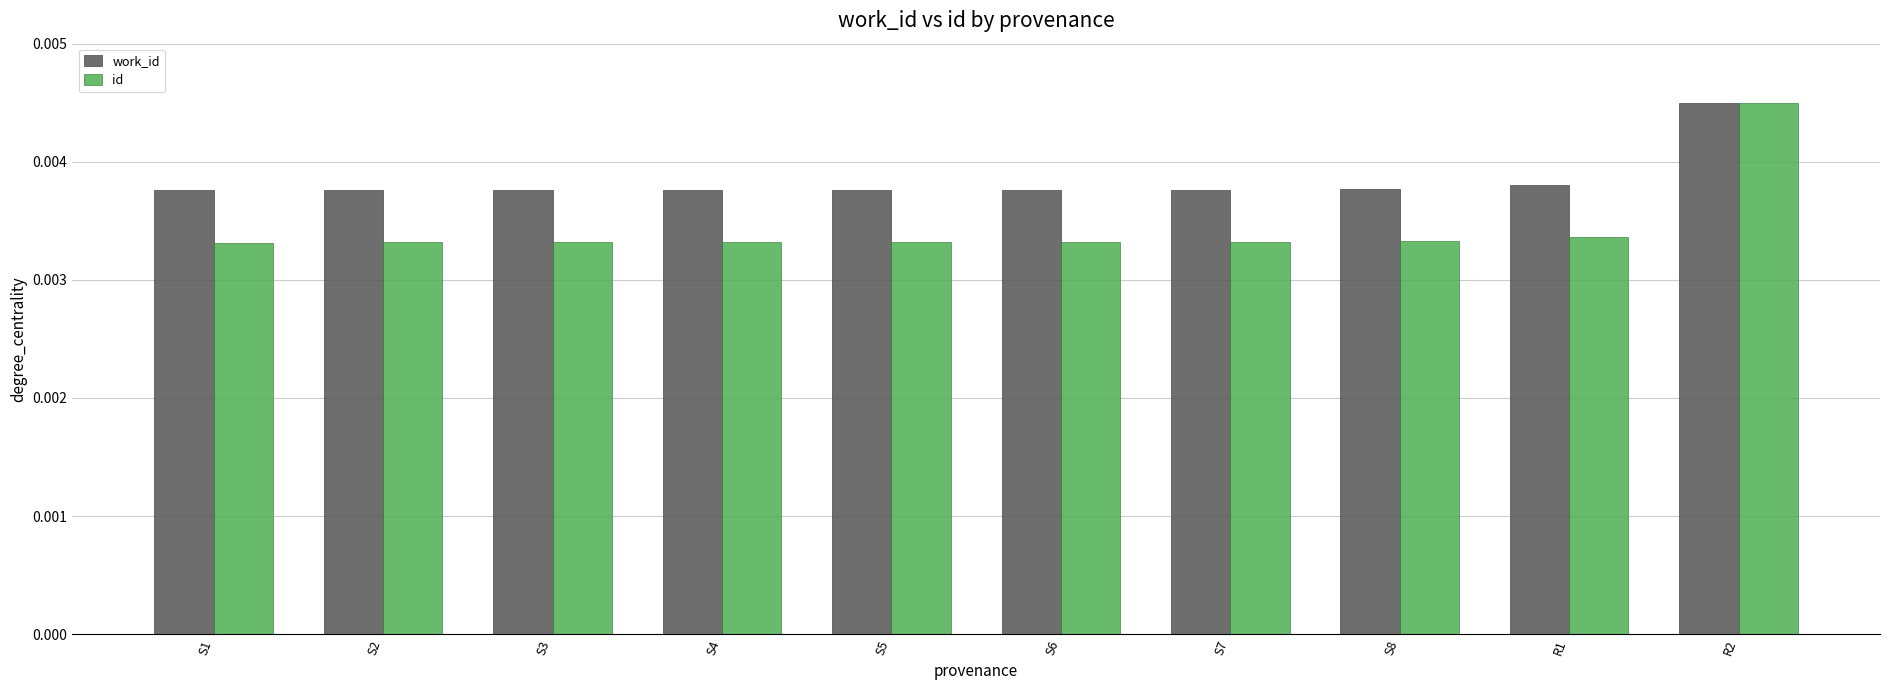

Is the value of work_id at S1 greater than the value of id at S1?

Yes